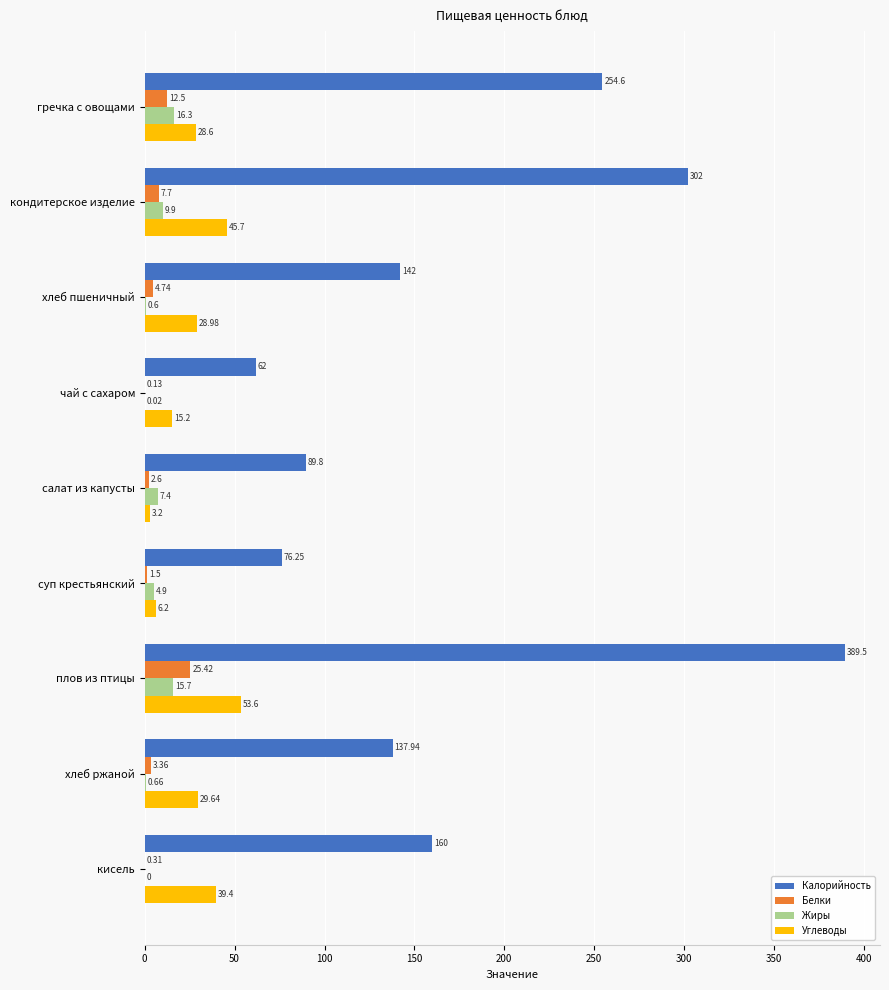

What is the sum of the Углеводы values at суп крестьянский and кондитерское изделие?

51.9